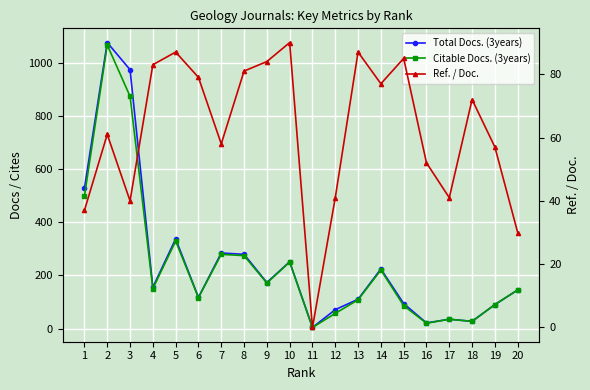

What is the difference between the Ref. / Doc. values at 18 and 19?

15